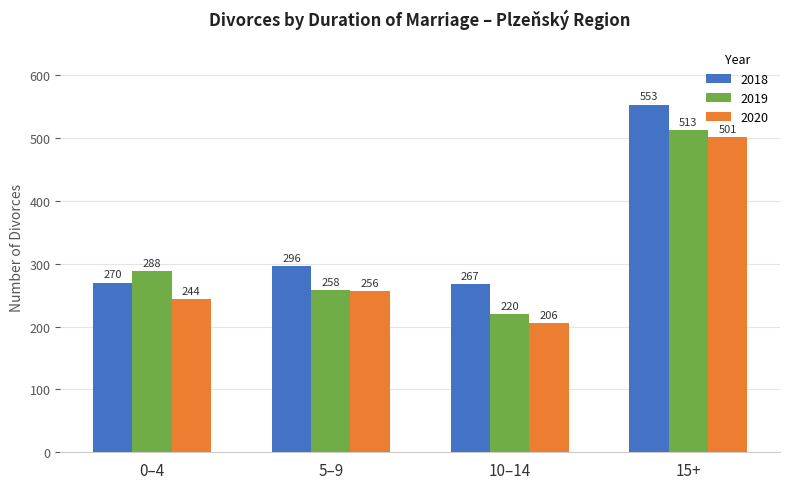

Reading left to right, list all the values displayed in this chart.

2018: 0–4=270	5–9=296	10–14=267	15+=553
2019: 0–4=288	5–9=258	10–14=220	15+=513
2020: 0–4=244	5–9=256	10–14=206	15+=501